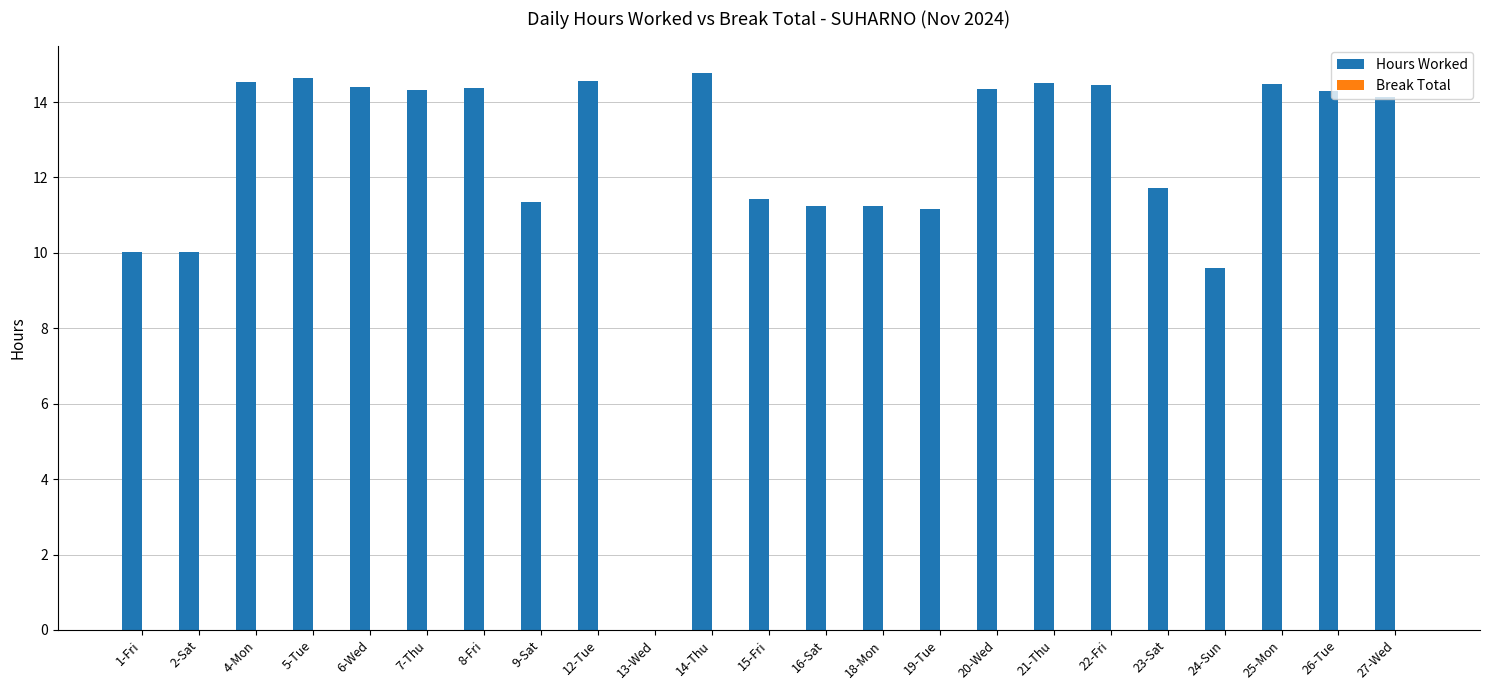

Count the number of data series in this chart.

1